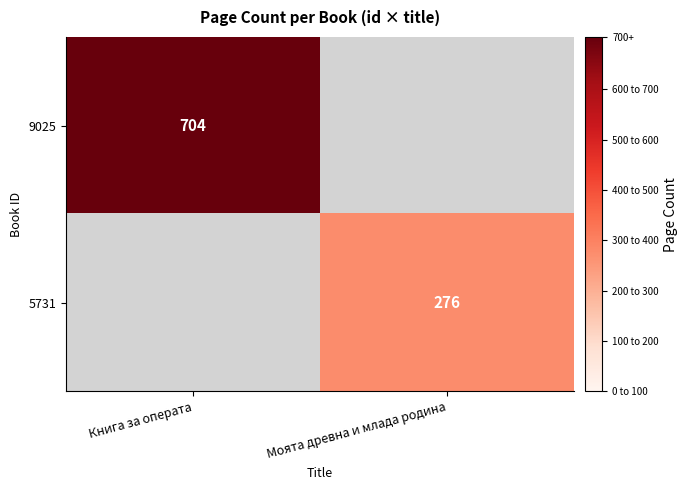

The value of 5731 at Моята древна и млада родина is 377. True or false?

False